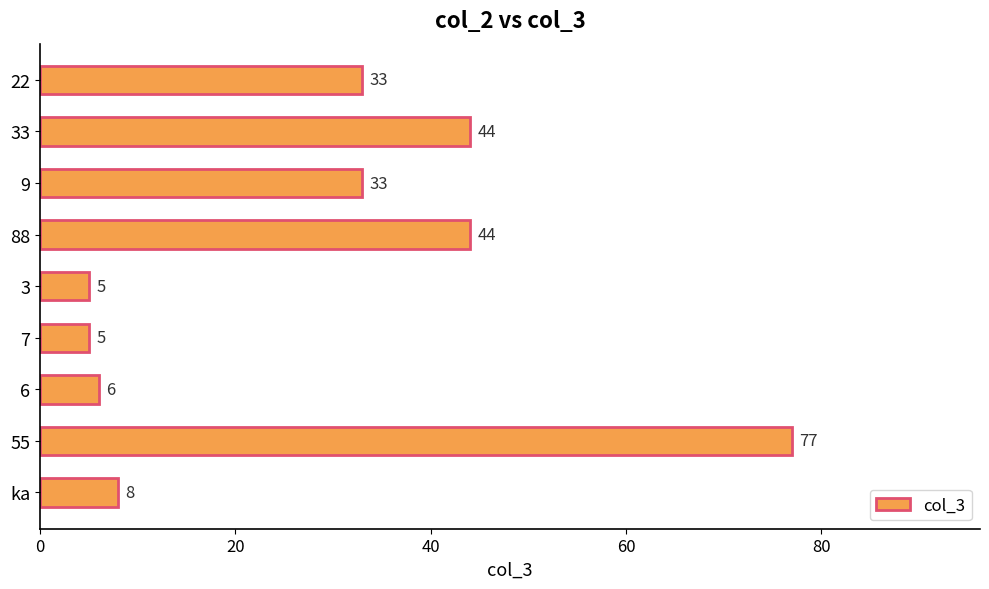

Does the chart contain any negative values?

No